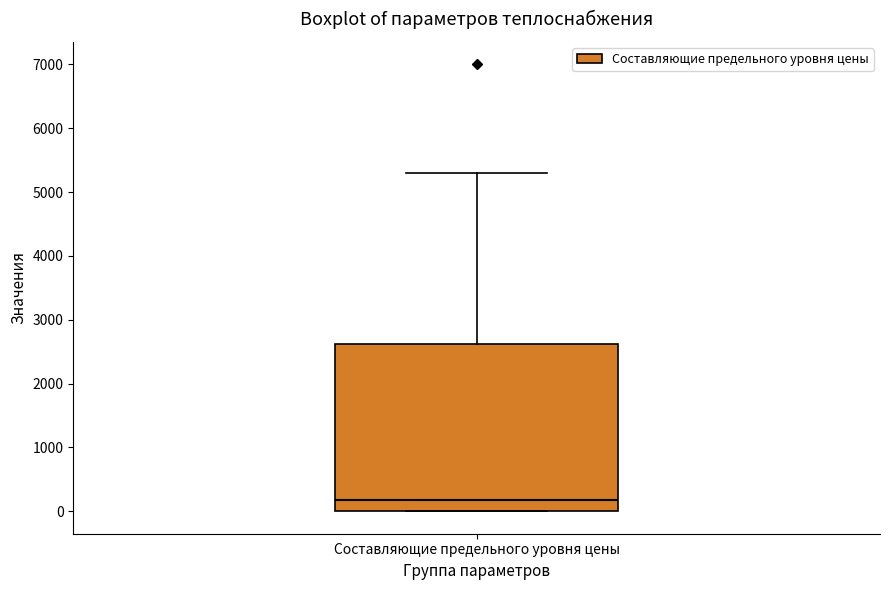

Where is the lower edge of the box for Составляющие предельного уровня цены on the y-axis? The values are not printed on the chart, so give them approximately, as read against the axis.

0